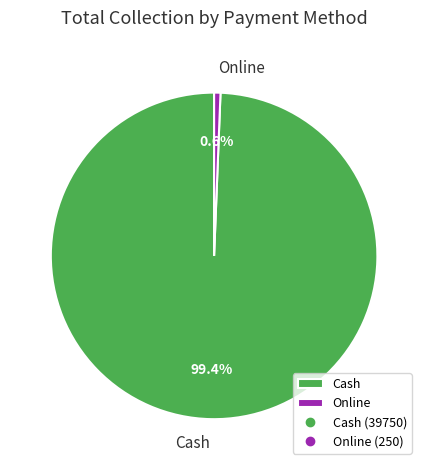

What percentage is the Cash slice, to the nearest percent?

99%